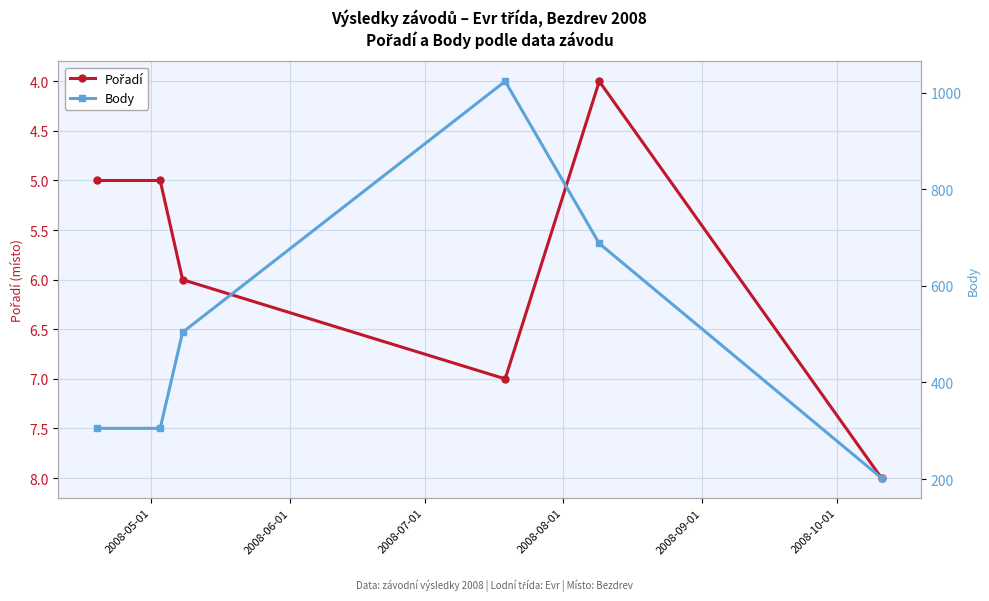

True or false: Body has a value of 305 at 2008-05-01.

True